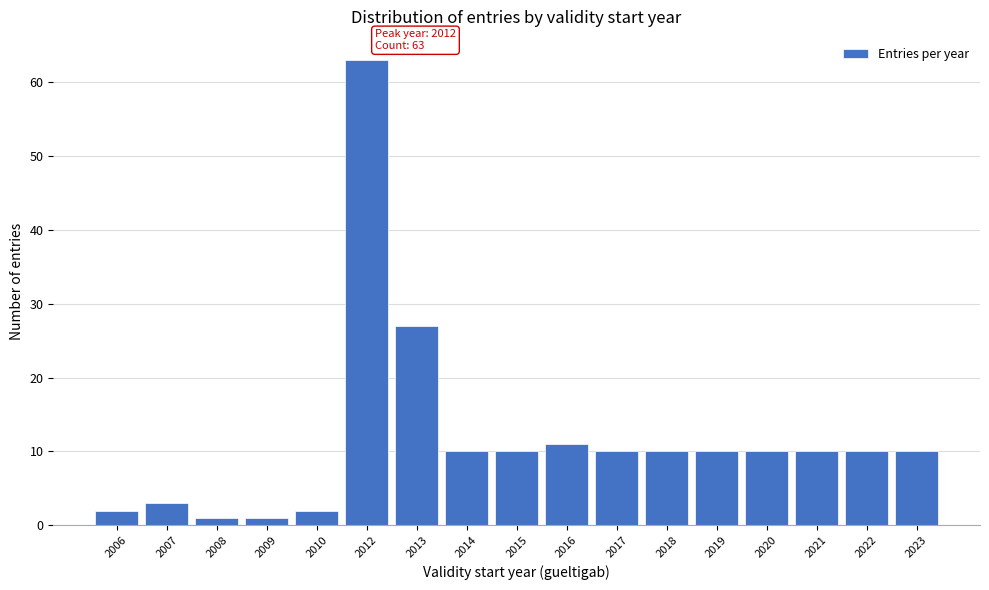

Reading left to right, list all the values displayed in this chart.

2	3	1	1	2	63	27	10	10	11	10	10	10	10	10	10	10